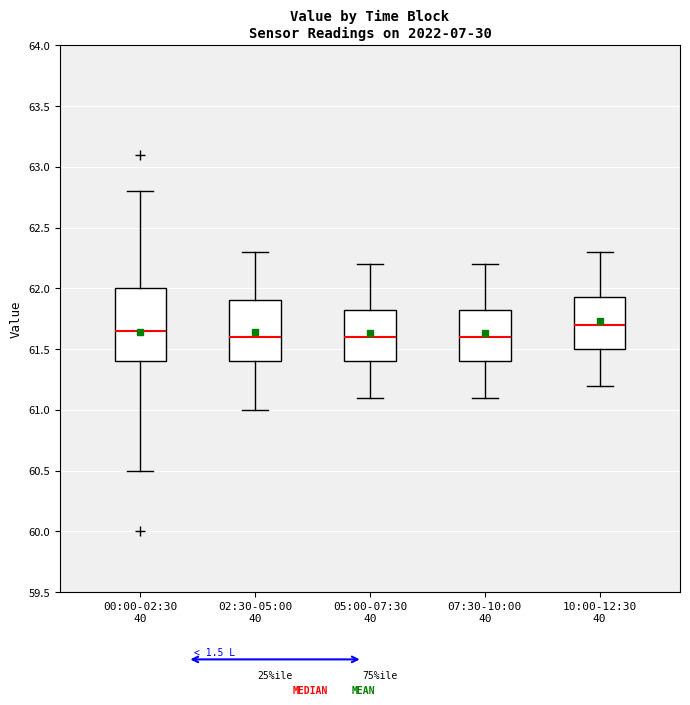

Reading left to right, transcribe this box plot: for each box, give where its median line is, the range the box spans, and where its two whiskers end, as read against the y-axis. The values are not printed on the chart, so give them approximately, as read against the axis.

00:00-02:30 40: median 61.65, box 61.40 to 62.00, whiskers 60.50 to 62.80
02:30-05:00 40: median 61.60, box 61.40 to 61.90, whiskers 61.00 to 62.30
05:00-07:30 40: median 61.60, box 61.40 to 61.85, whiskers 61.10 to 62.20
07:30-10:00 40: median 61.60, box 61.40 to 61.85, whiskers 61.10 to 62.20
10:00-12:30 40: median 61.70, box 61.50 to 61.95, whiskers 61.20 to 62.30